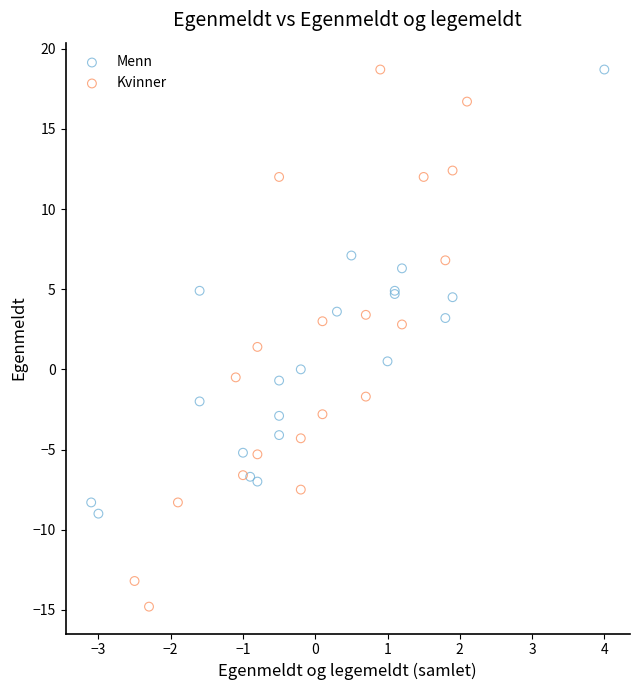

What are all the series names shown in the legend?

Menn, Kvinner